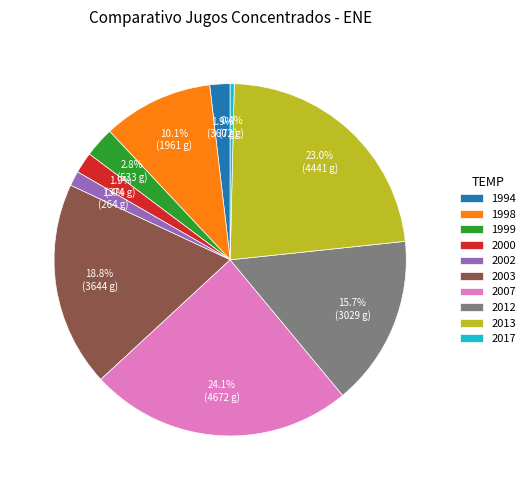

To the nearest percent, what is the average slice percentage?

10%